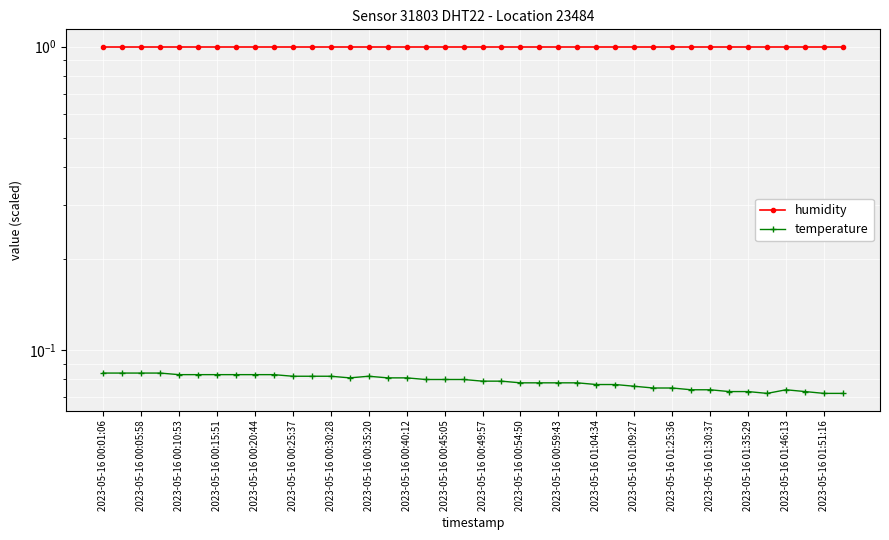

How many lines are shown in the chart?

2